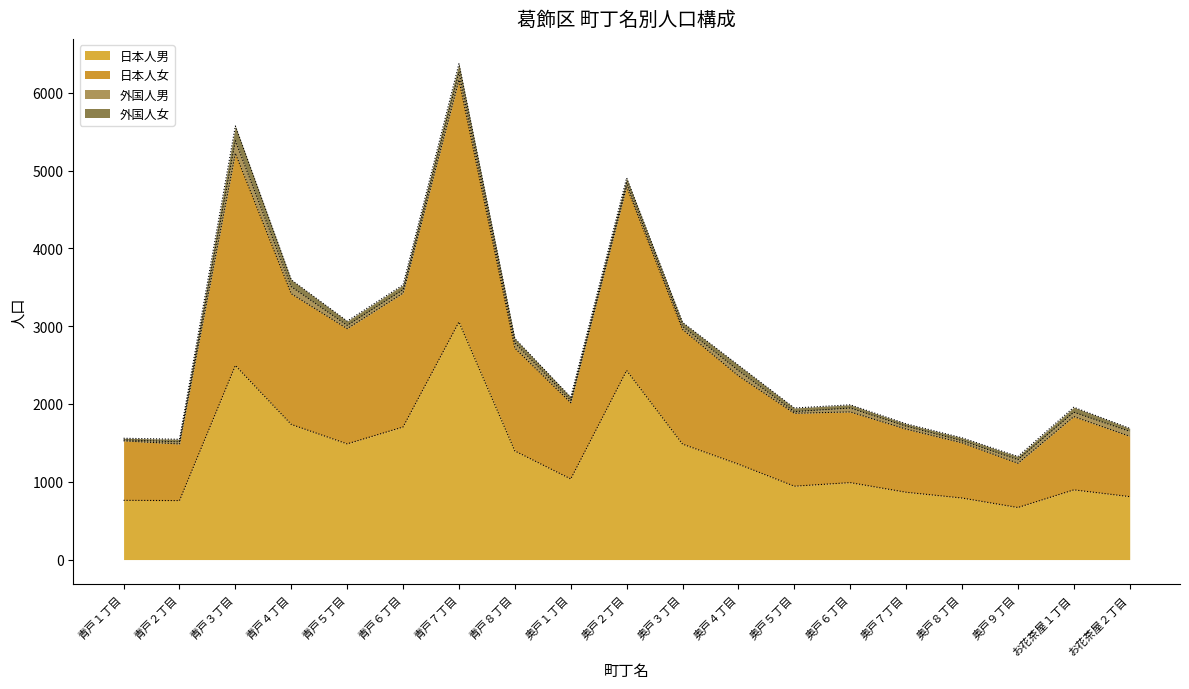

What is the greatest value displayed?

6374